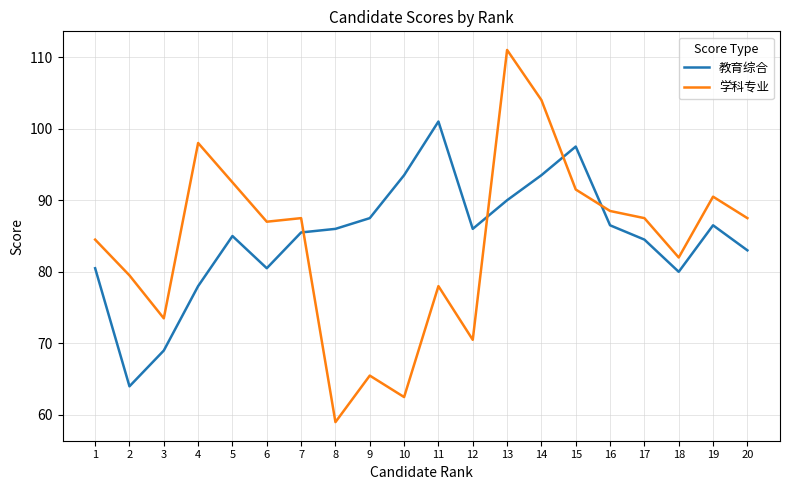

What is the total value across all series at 7?

173.0